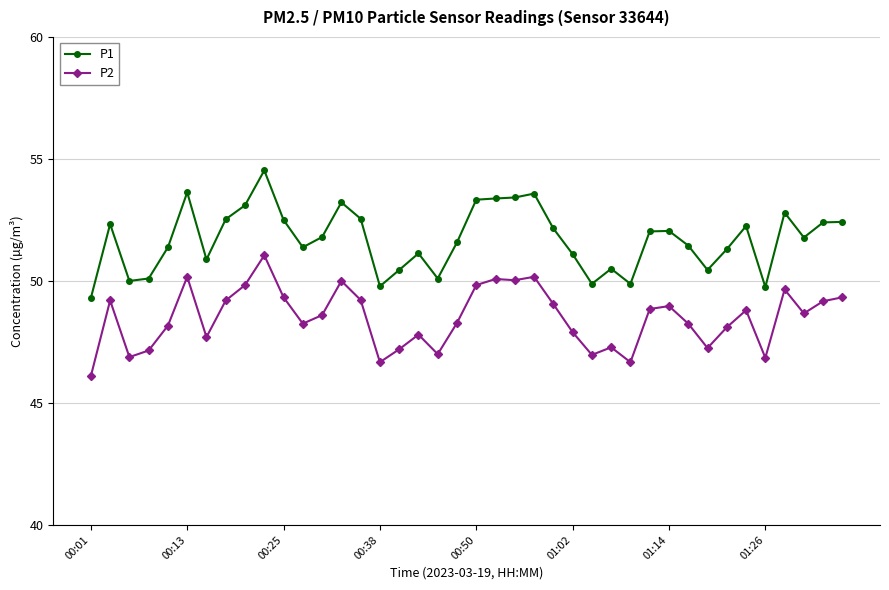

What is the value of the P2 point at the 38th from the left?

48.7